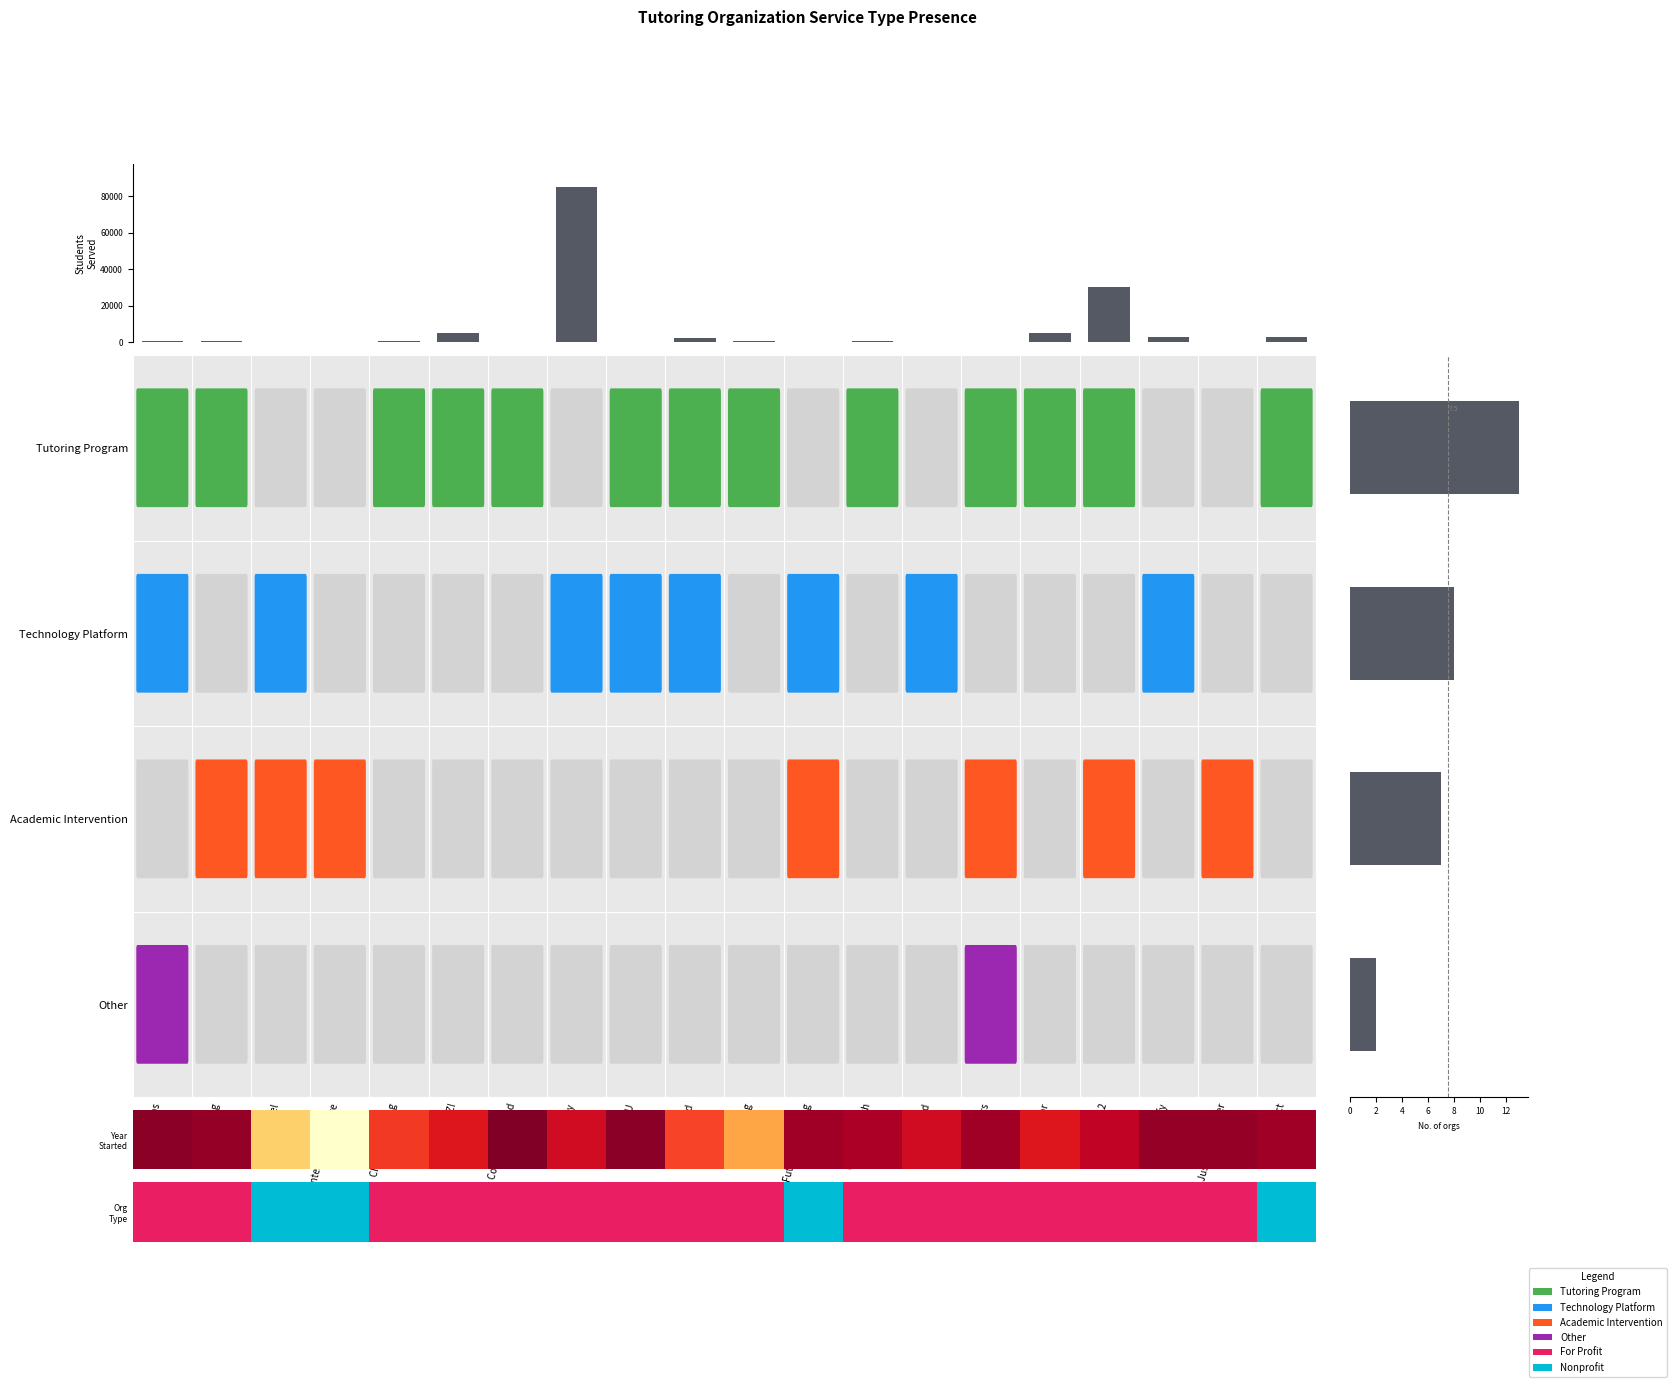

At which label is the value closest to 42500?

Intervene K-12